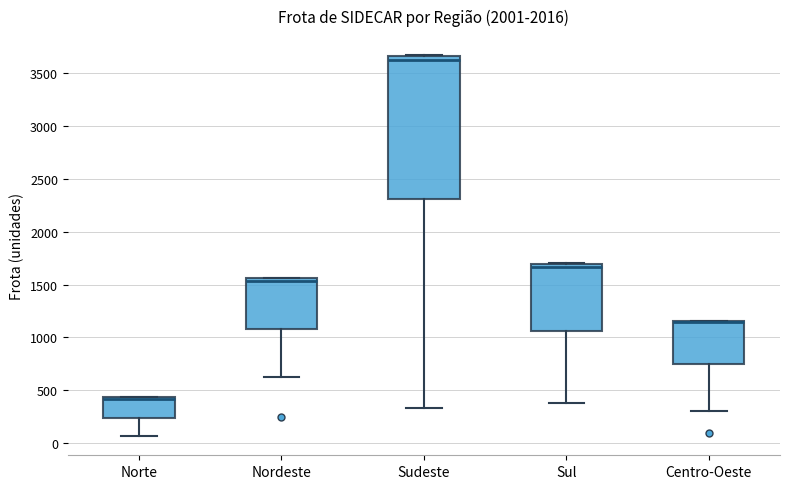

Comparing the boxes themselves (not the whiskers), which one is the tallest?

Sudeste